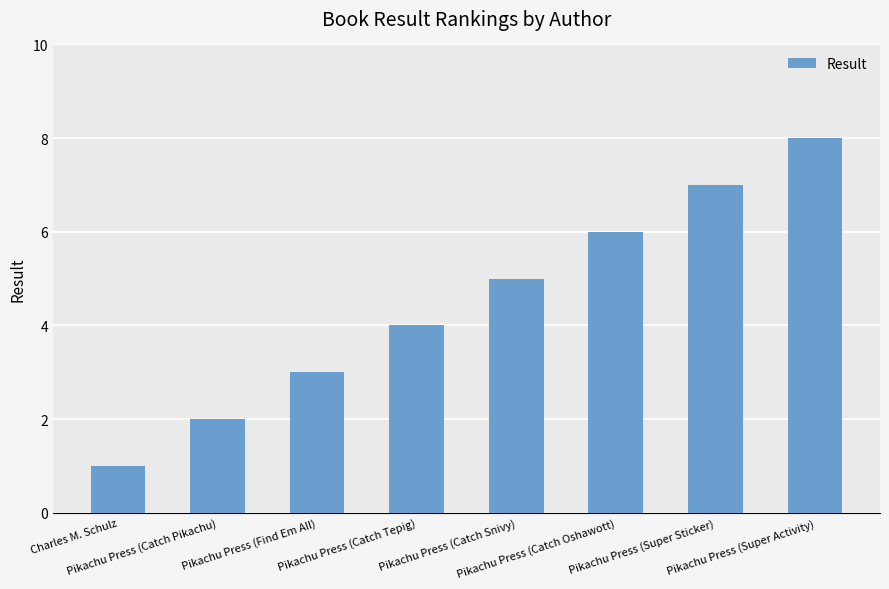

What is the change in value from Pikachu Press (Catch Pikachu) to Pikachu Press (Catch Oshawott)?

+4